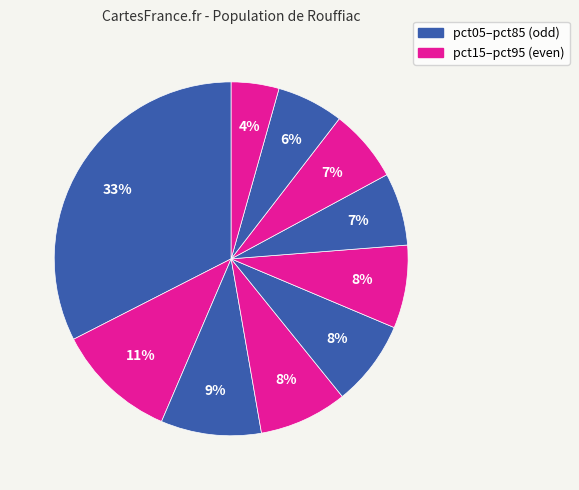

Does any single category account for the majority?

No